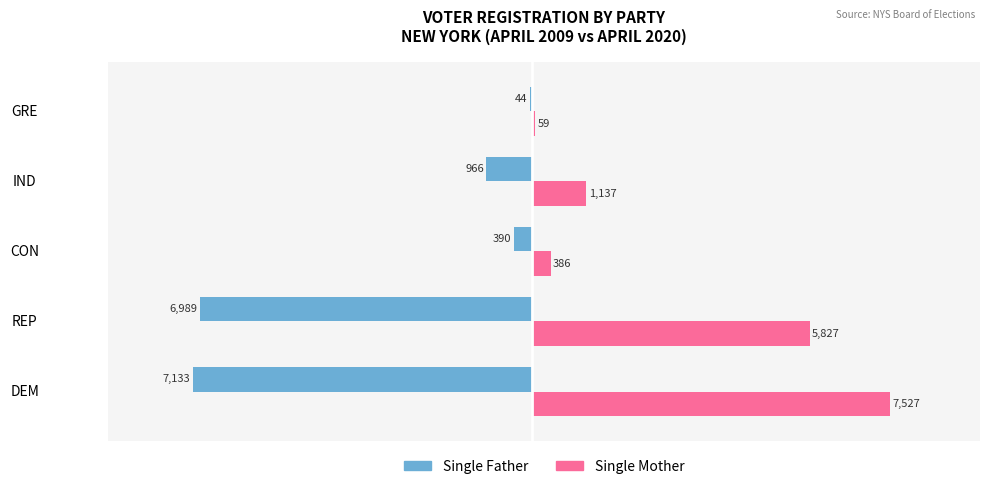

At which category is the sum across all series the highest?

DEM